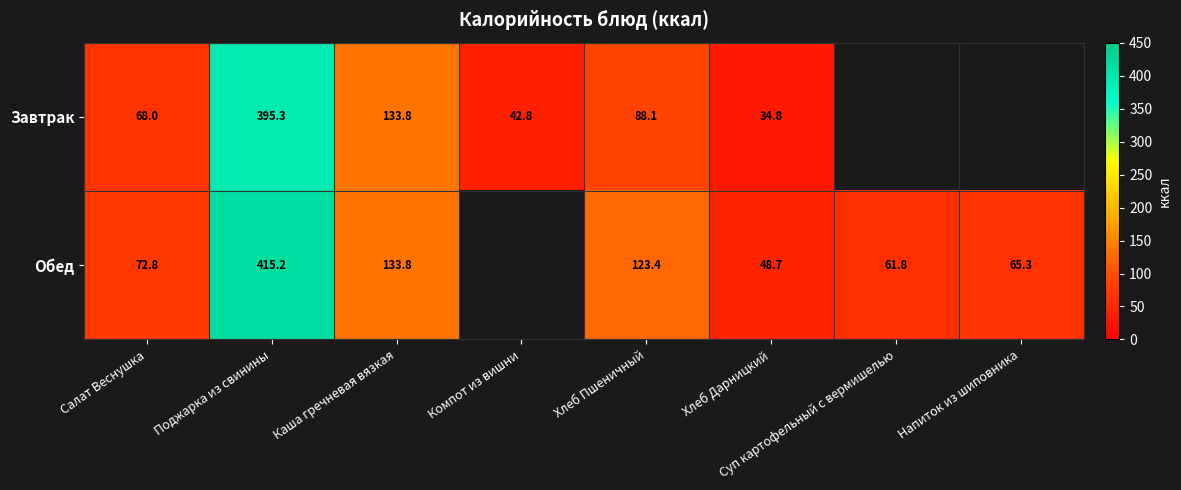

At Хлеб Пшеничный, list the series in order from smallest to largest.

Завтрак, Обед